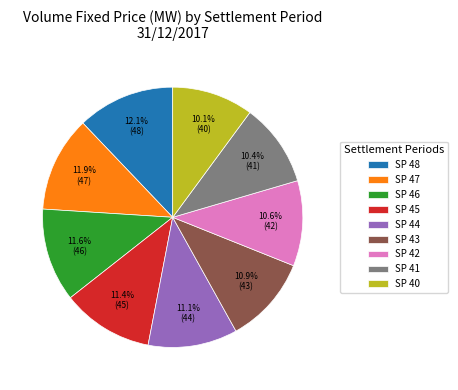

Is there any slice that represents more than half of the pie?

No